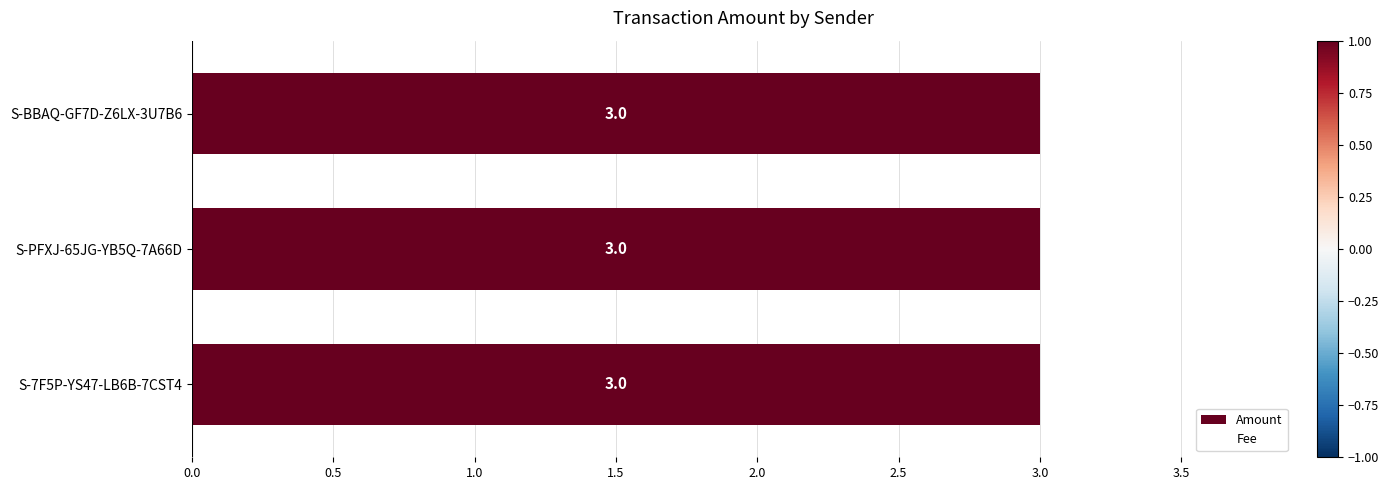

List the series in order of their peak value, lowest first.

Amount, Fee